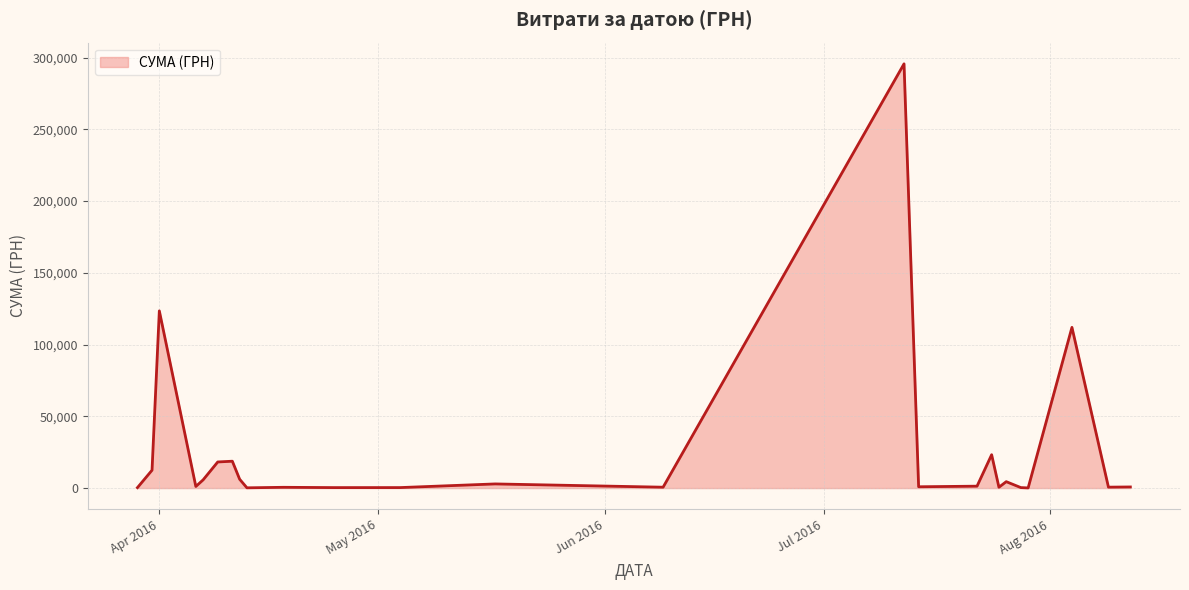

What is the sum of all values?

630977.9